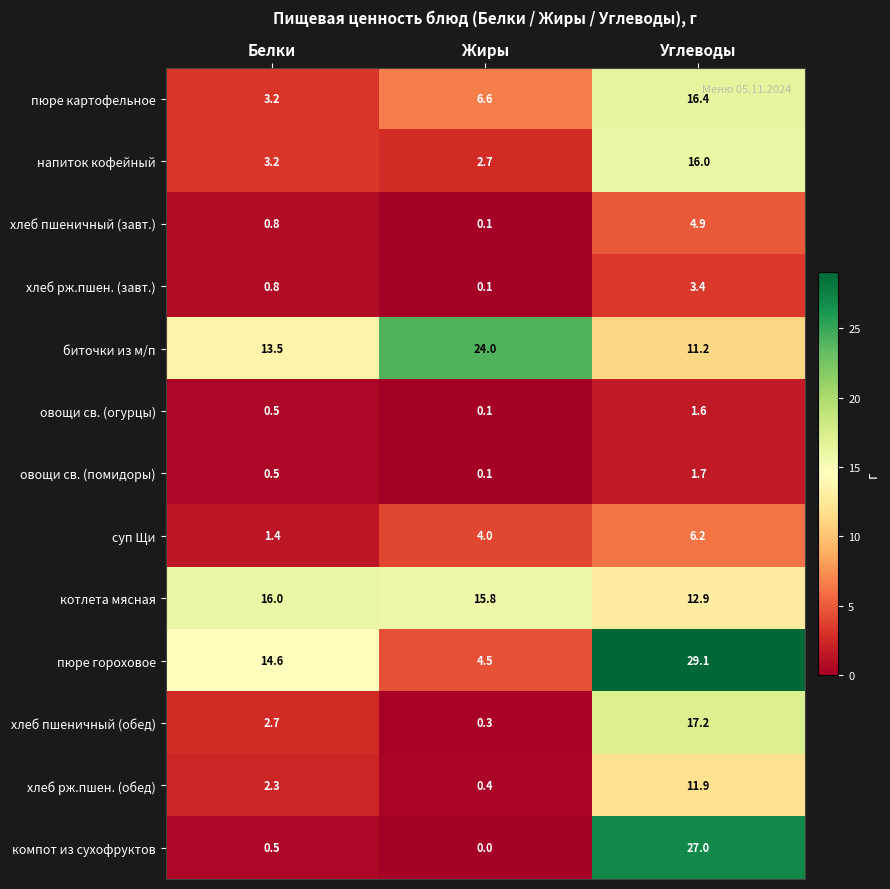

List the labels in order of пюре гороховое value, largest first.

Углеводы, Белки, Жиры